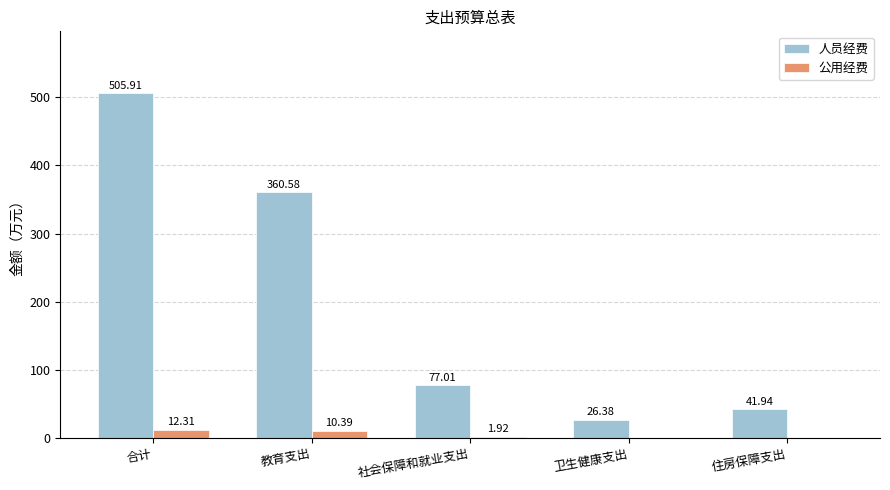

What is the sum of the 公用经费 values at 社会保障和就业支出 and 合计?

14.2